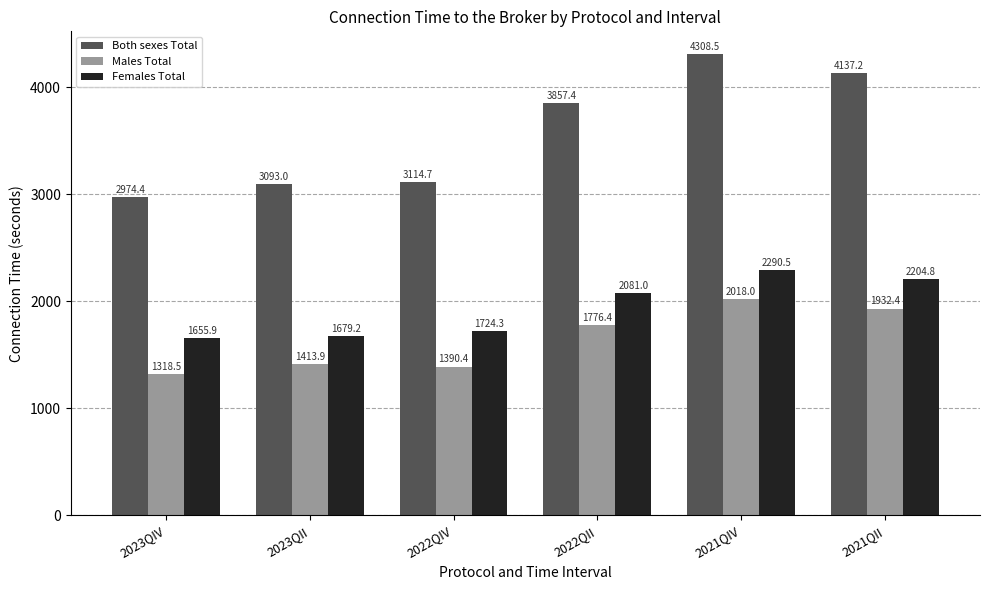

What are all the series names shown in the legend?

Both sexes Total, Males Total, Females Total